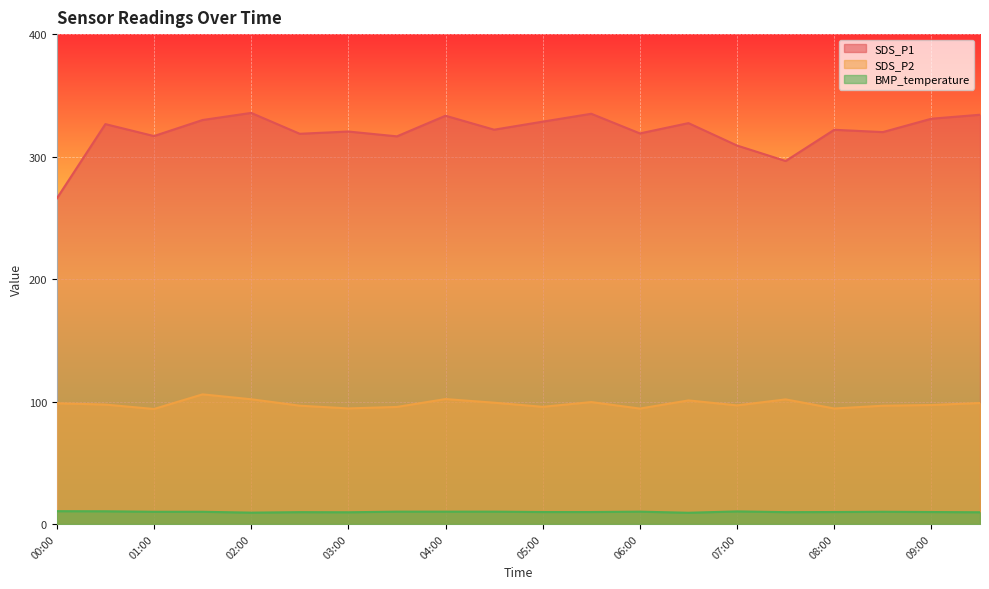

What is the label of the 19th point from the left?

09:00